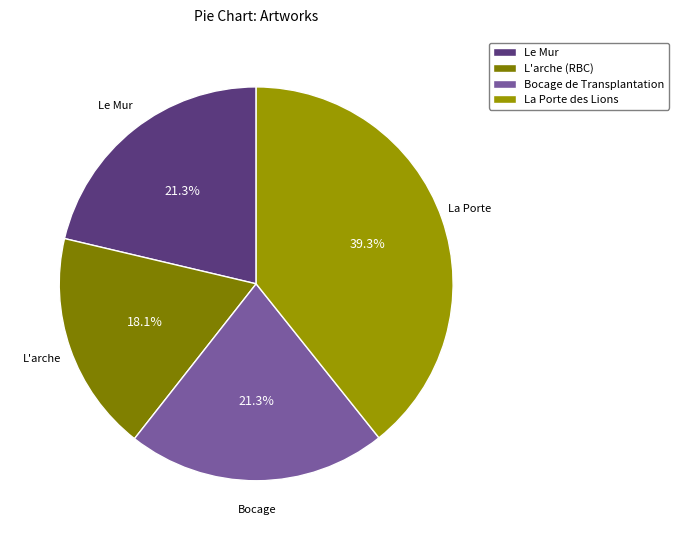

To the nearest percent, what is the combined percentage of L'arche (RBC) and Le Mur?

39%